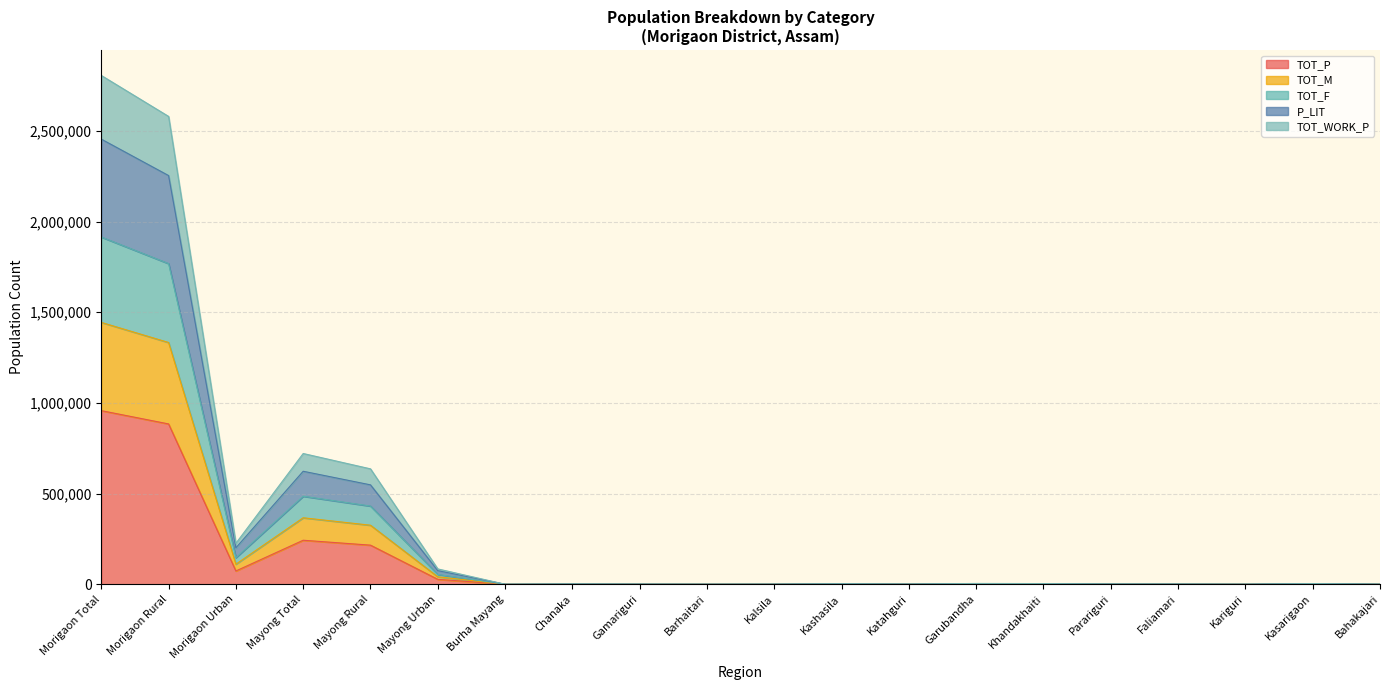

At which label does TOT_P reach its peak?

Morigaon Total